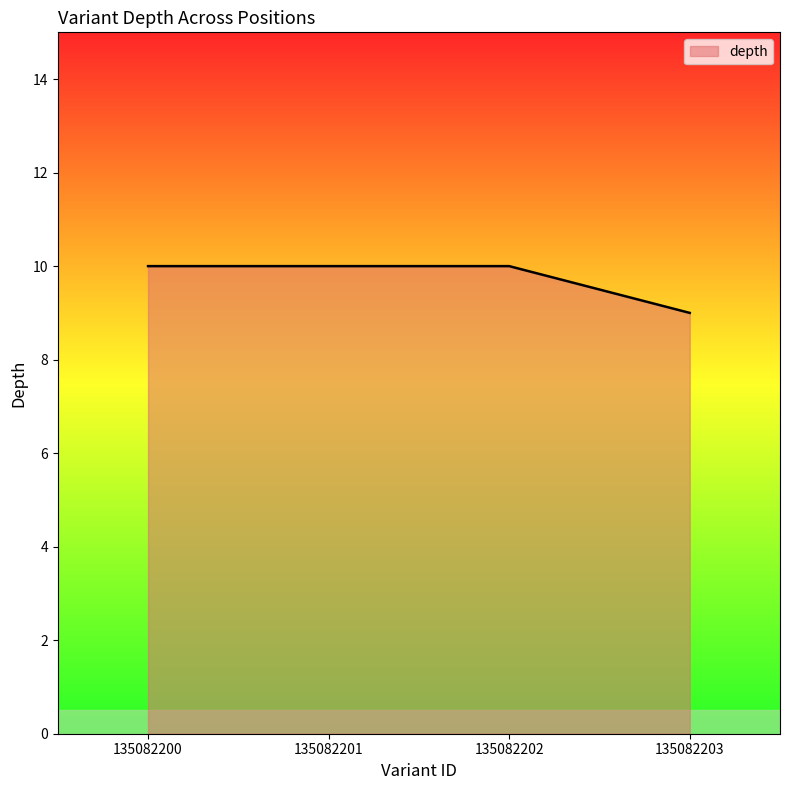

At which category does the chart reach its minimum across all series?

135082203